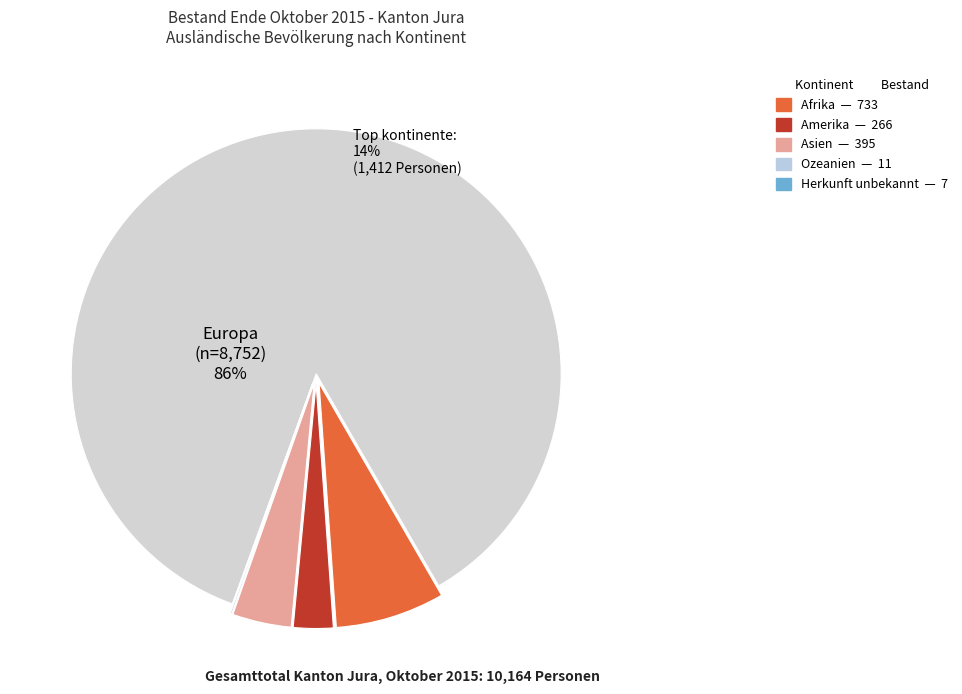

To the nearest percent, what is the difference between the Europa and Herkunft unbekannt slice percentages?

86%